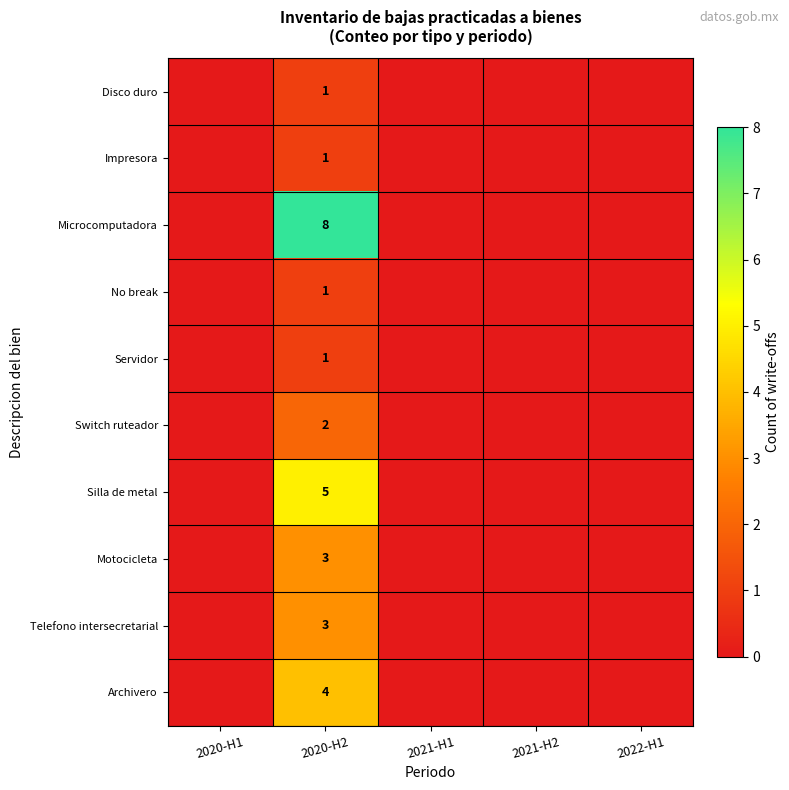

Is it true that Microcomputadora equals 11 at 2020-H2?

False